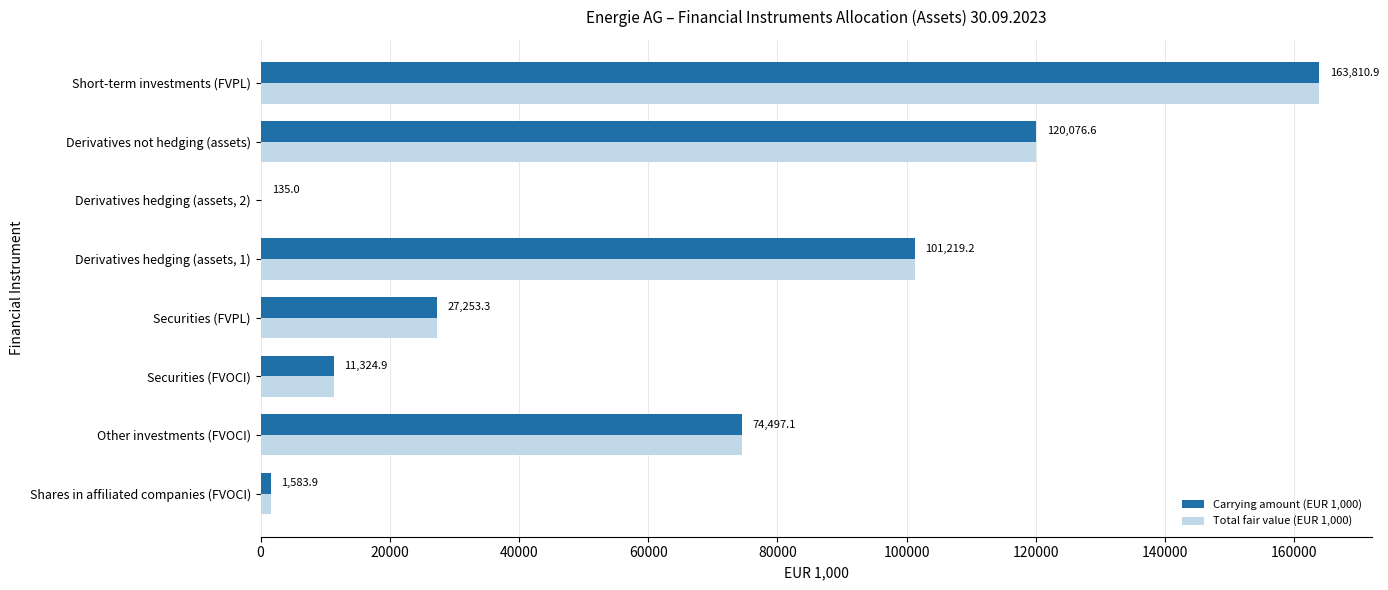

The Total fair value (EUR 1,000) series shows 45521.3 at Securities (FVPL). True or false?

False